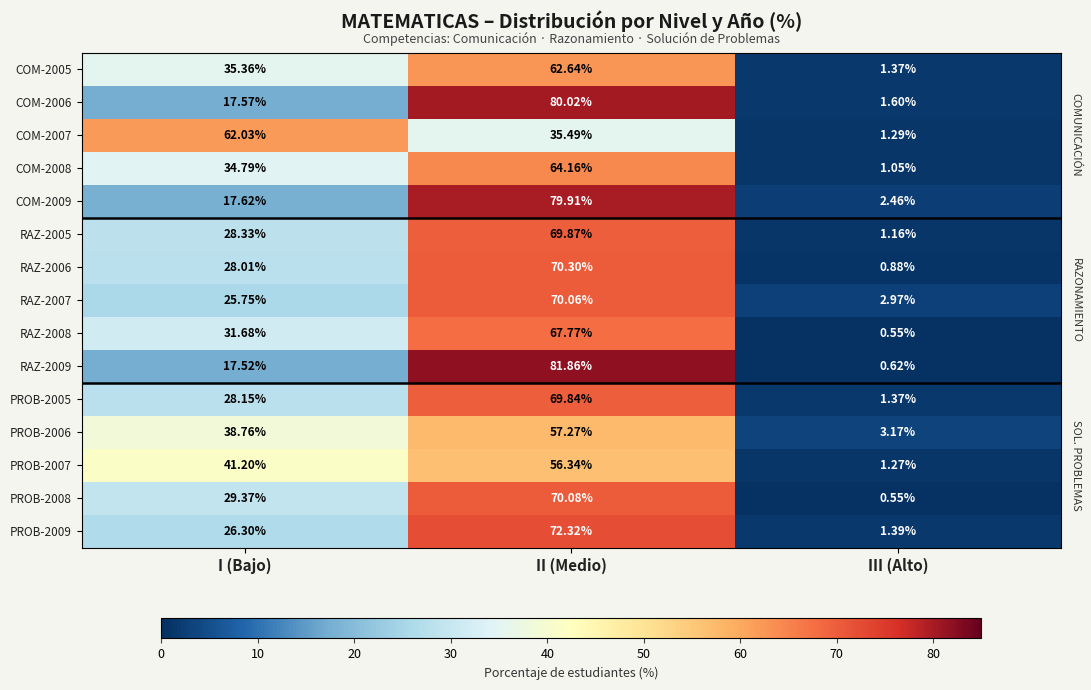

At which category is the sum across all series the highest?

II (Medio)